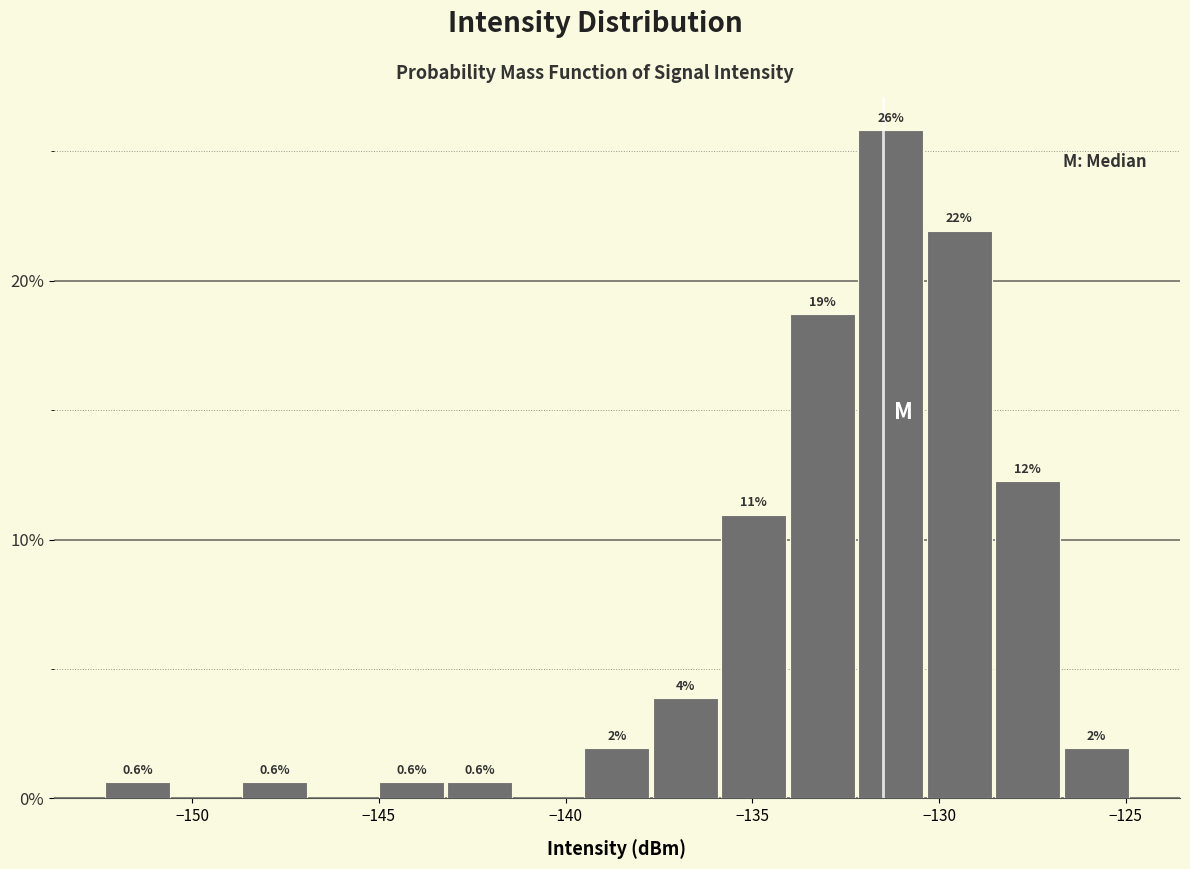

Around what value on the x-axis is the tallest bar? Give the approximate position of its centre, as read against the axis.

-131.5